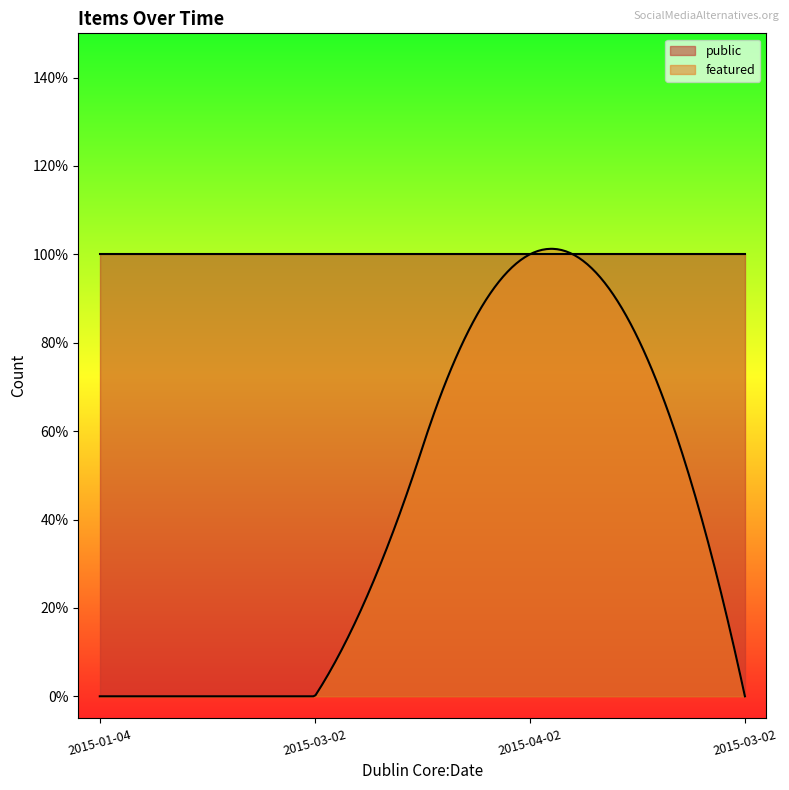

True or false: featured has more than 0 points higher than both neighbors.

True